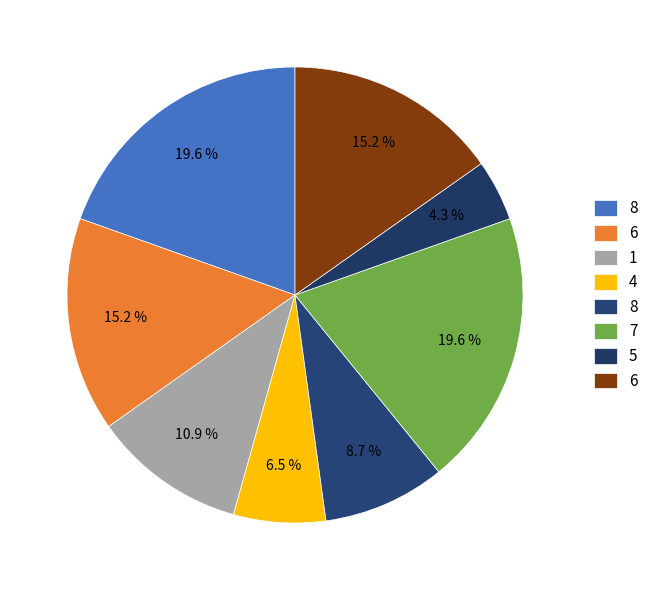

How many slices are in this pie chart?

8